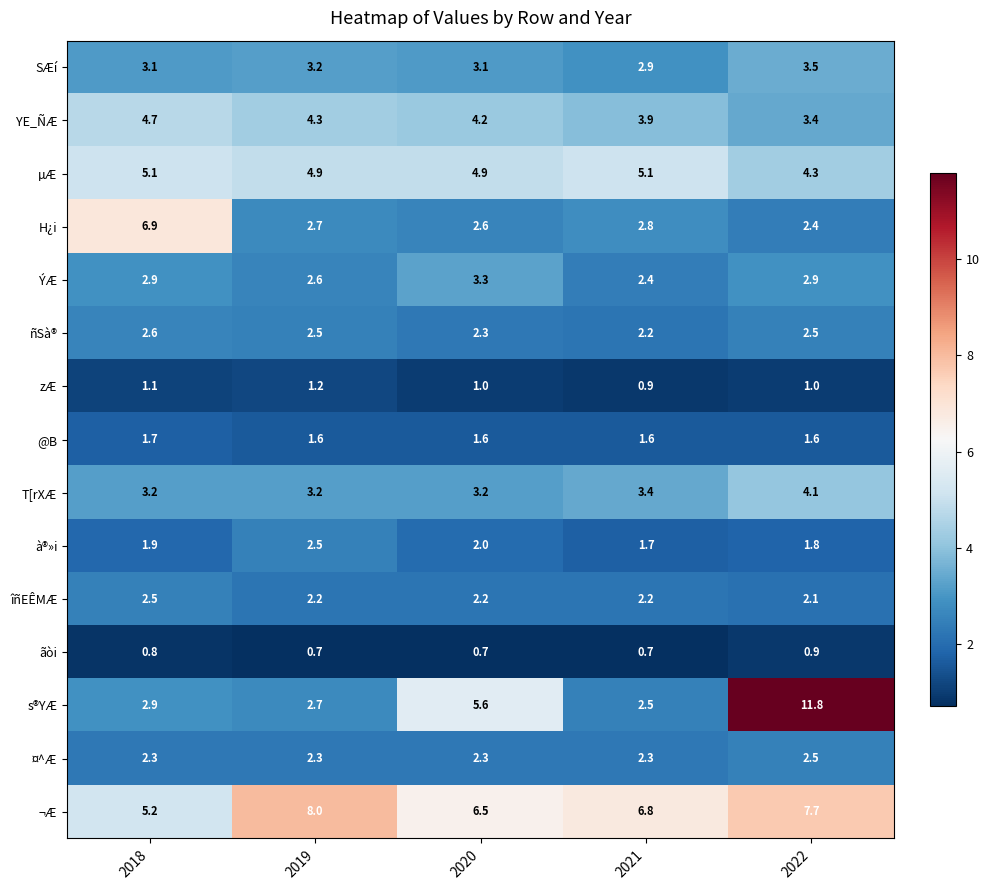

Is the value of îñEÊMÆ at 2022 greater than the value of ñSà® at 2020?

No